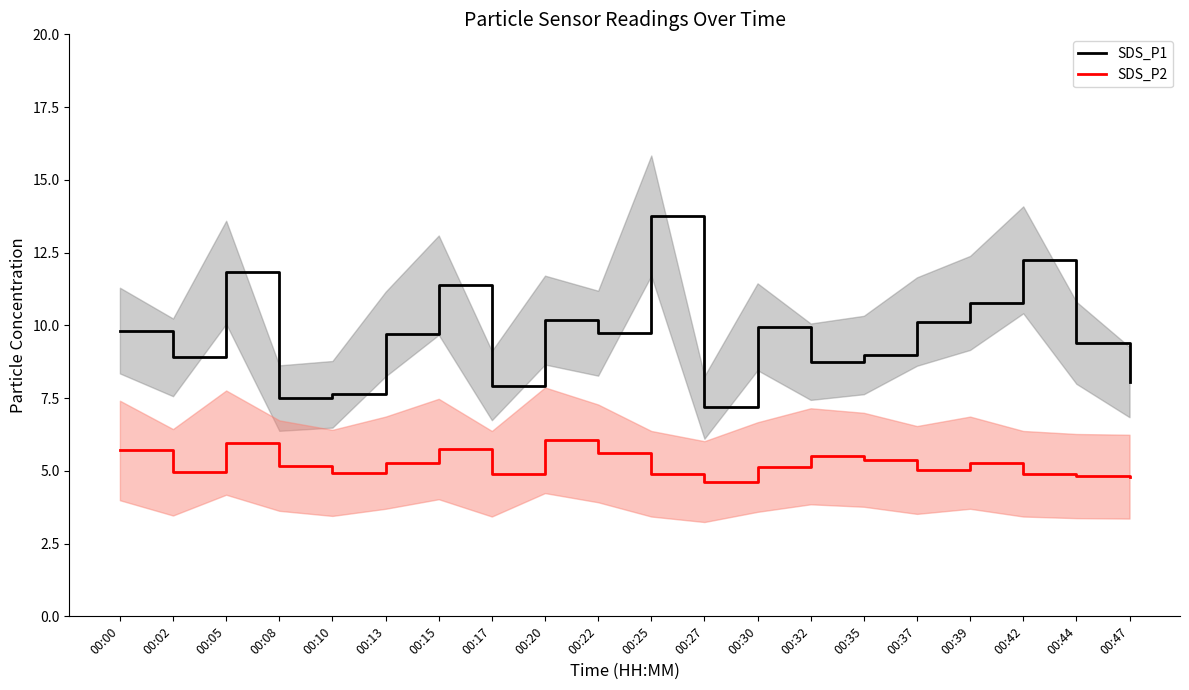

Reading left to right, what are all the values shown in this chart?

SDS_P1: 00:00=9.8	00:02=8.9	00:05=11.8	00:08=7.5	00:10=7.6	00:13=9.7	00:15=11.4	00:17=7.9	00:20=10.2	00:22=9.7	00:25=13.8	00:27=7.2	00:30=9.9	00:32=8.8	00:35=9.0	00:37=10.1	00:39=10.8	00:42=12.2	00:44=9.4	00:47=8.1
SDS_P2: 00:00=5.7	00:02=5.0	00:05=6.0	00:08=5.2	00:10=4.9	00:13=5.3	00:15=5.8	00:17=4.9	00:20=6.0	00:22=5.6	00:25=4.9	00:27=4.6	00:30=5.1	00:32=5.5	00:35=5.4	00:37=5.0	00:39=5.3	00:42=4.9	00:44=4.8	00:47=4.8